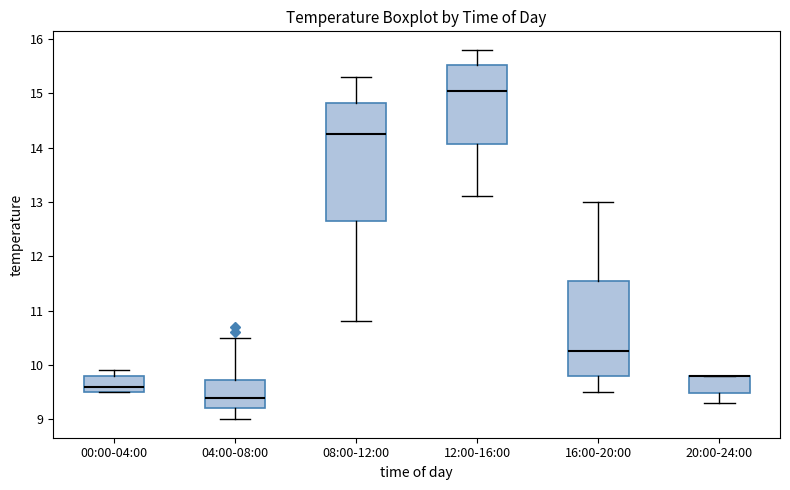

Reading left to right, transcribe this box plot: for each box, give where its median line is, the range the box spans, and where its two whiskers end, as read against the y-axis. The values are not printed on the chart, so give them approximately, as read against the axis.

00:00-04:00: median 9.6, box 9.5 to 9.8, whiskers 9.5 to 9.9
04:00-08:00: median 9.4, box 9.2 to 9.7, whiskers 9.0 to 10.5
08:00-12:00: median 14.3, box 12.7 to 14.8, whiskers 10.8 to 15.3
12:00-16:00: median 15.1, box 14.1 to 15.5, whiskers 13.1 to 15.8
16:00-20:00: median 10.3, box 9.8 to 11.6, whiskers 9.5 to 13.0
20:00-24:00: median 9.8 (drawn on the box's upper edge), box 9.5 to 9.8, whiskers 9.3 to 9.8